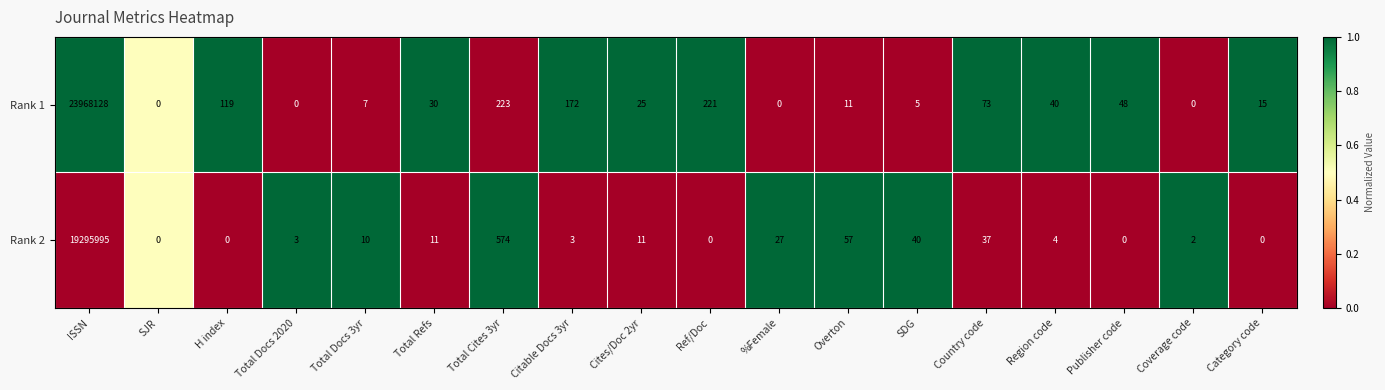

What is the total value across all series at Ref/Doc?

221